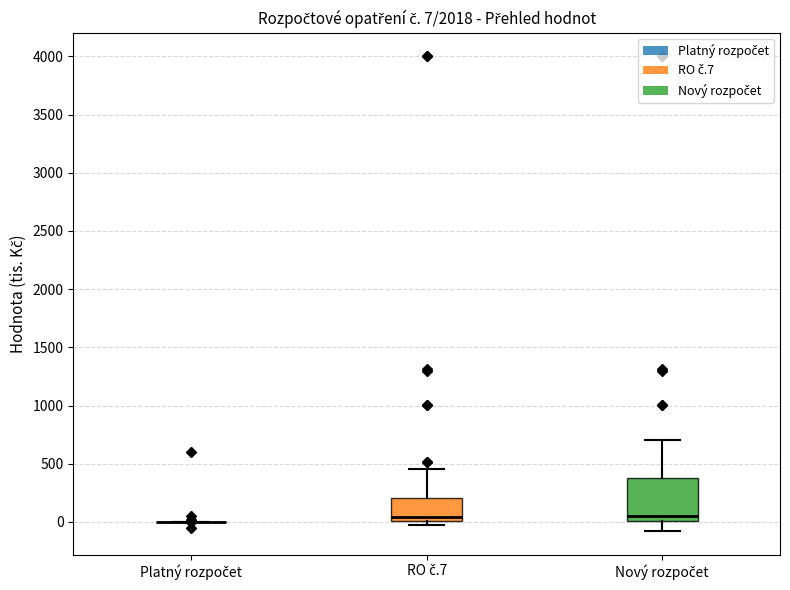

Comparing the boxes themselves (not the whiskers), which one is the tallest?

Nový rozpočet